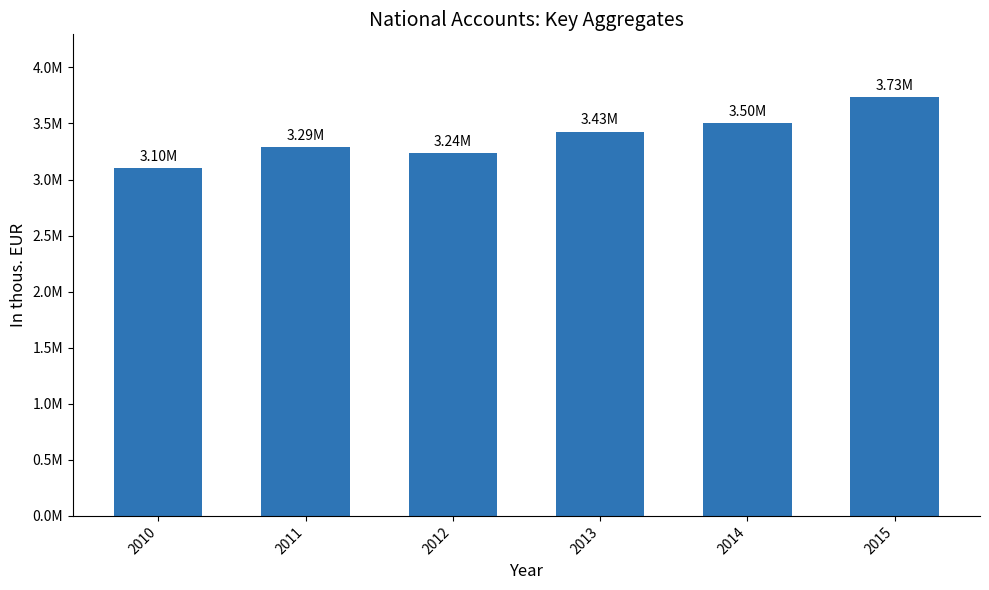

List the labels in order of value, smallest first.

2010, 2012, 2011, 2013, 2014, 2015